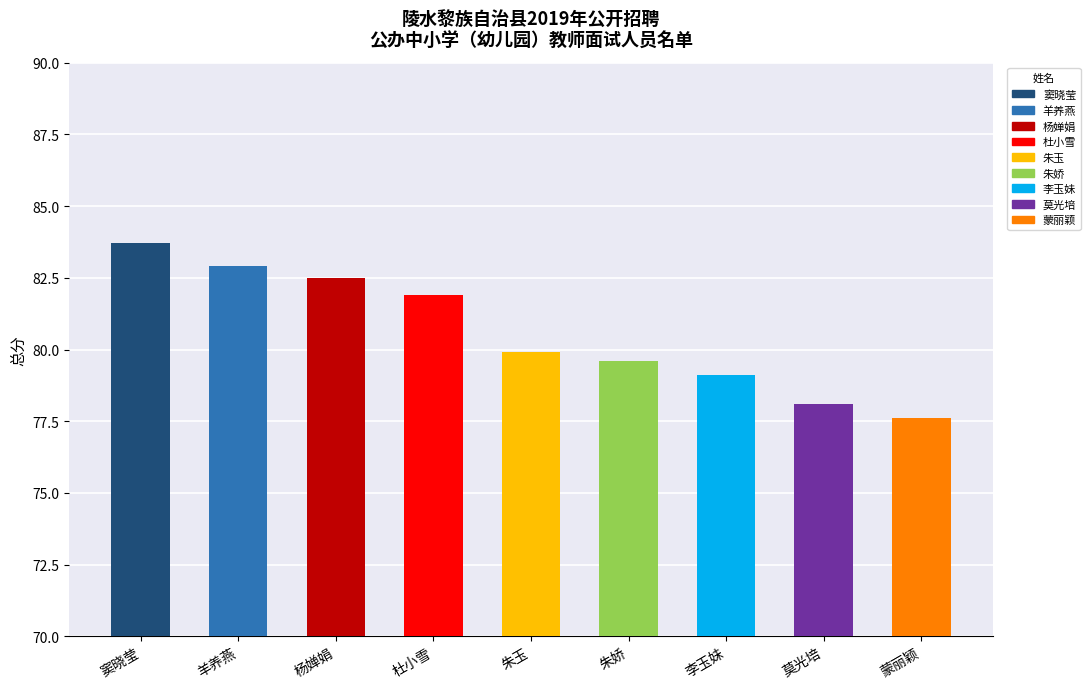

At which label is the value closest to 80?

朱玉